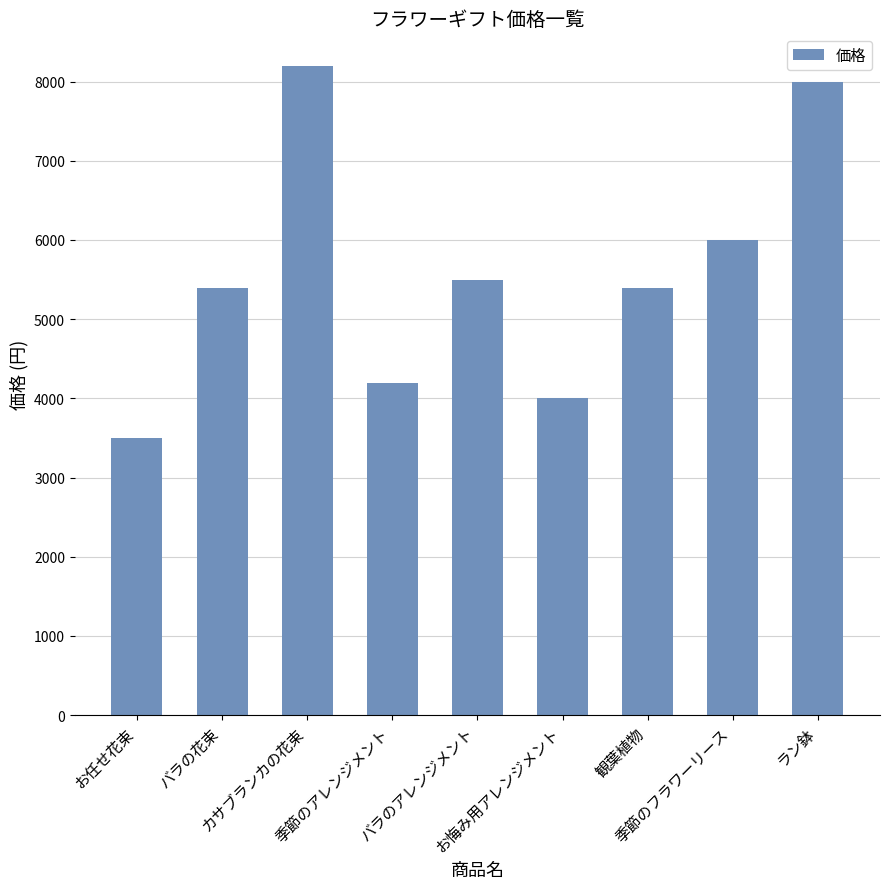

What is the difference between the second highest and second lowest values?

4000